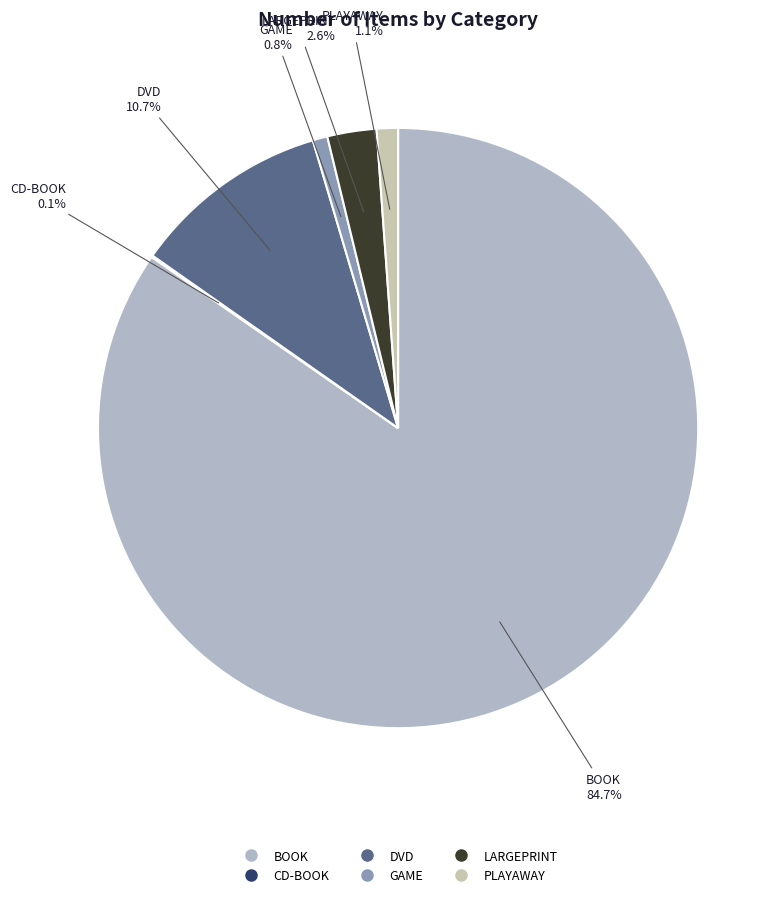

Between DVD and GAME, which is larger?

DVD